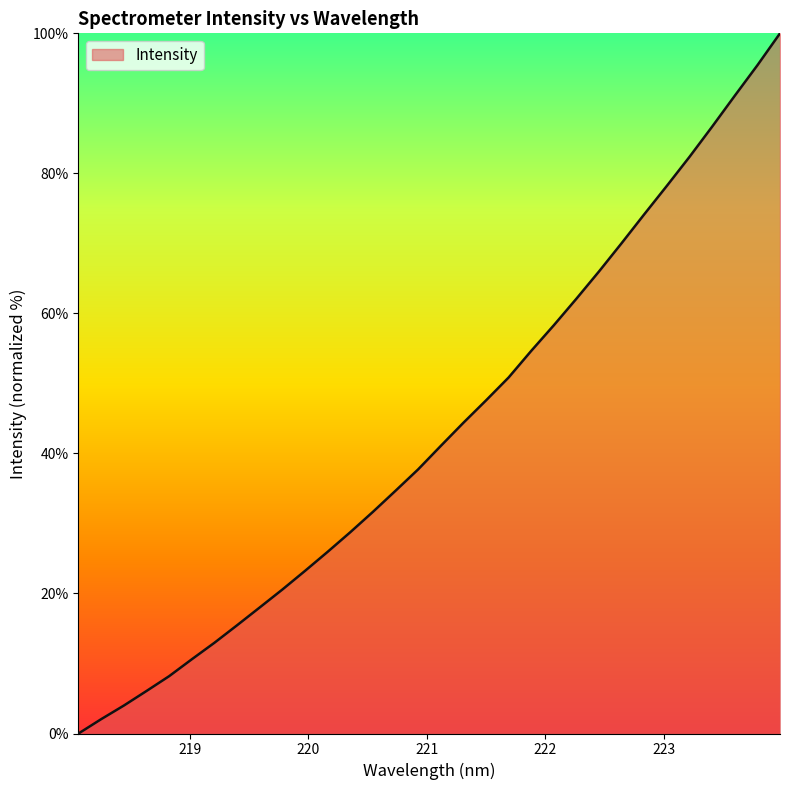

What is the greatest value displayed?

100.0